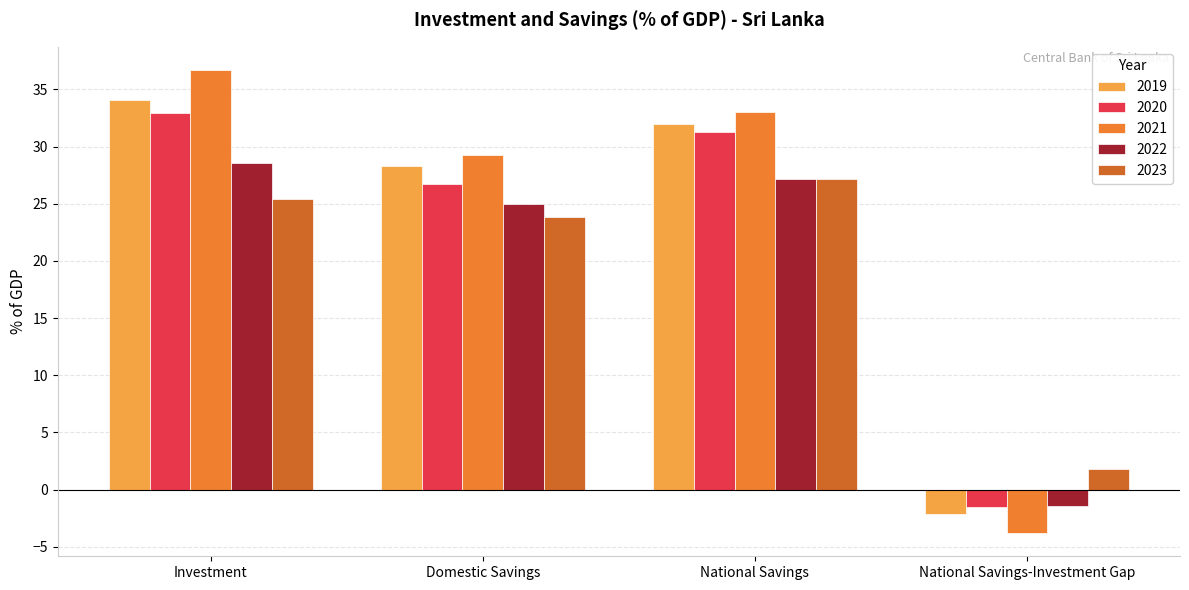

Where does the 2022 series first go above 27?

Investment